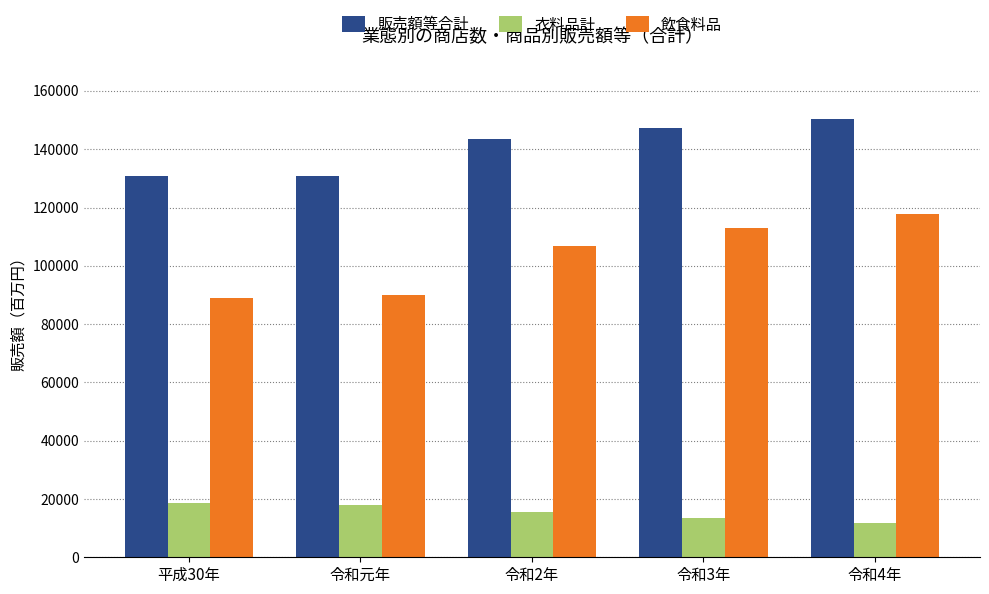

How many values in the 飲食料品 series are below 106936?

2